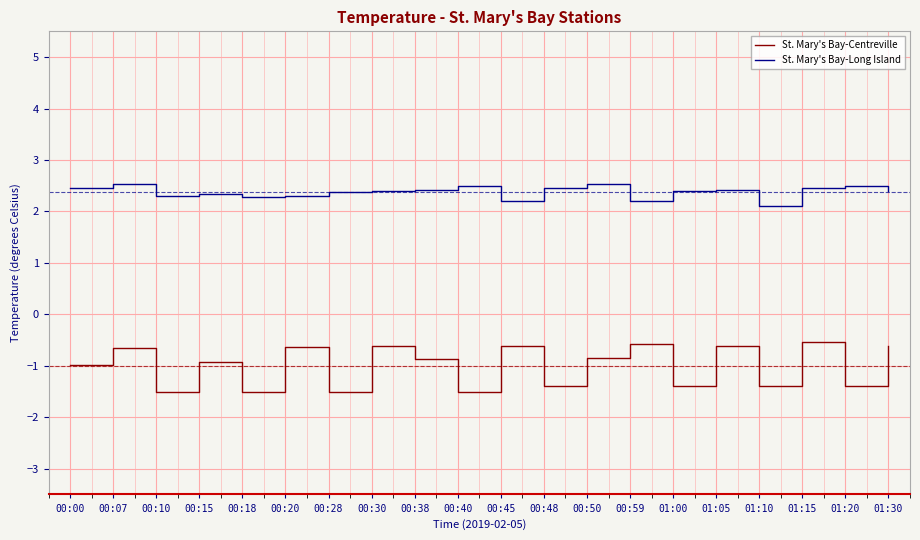

True or false: St. Mary's Bay-Centreville and St. Mary's Bay-Long Island cross at least once.

False